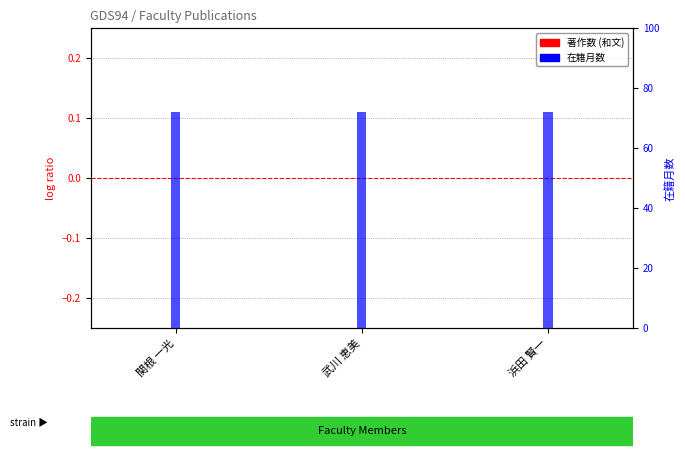

How many groups of bars are there?

3